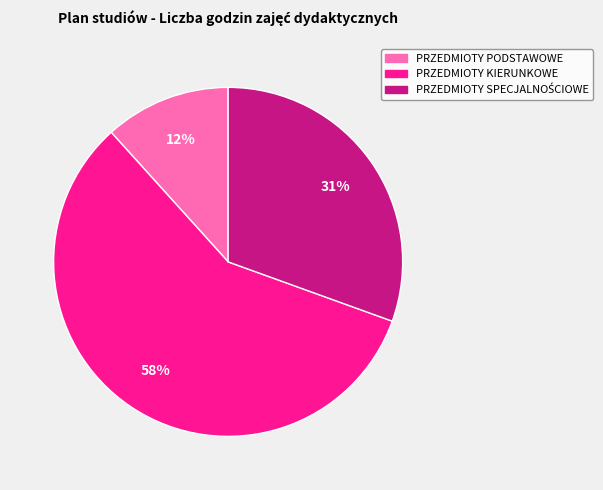

Which category accounts for the majority?

PRZEDMIOTY KIERUNKOWE